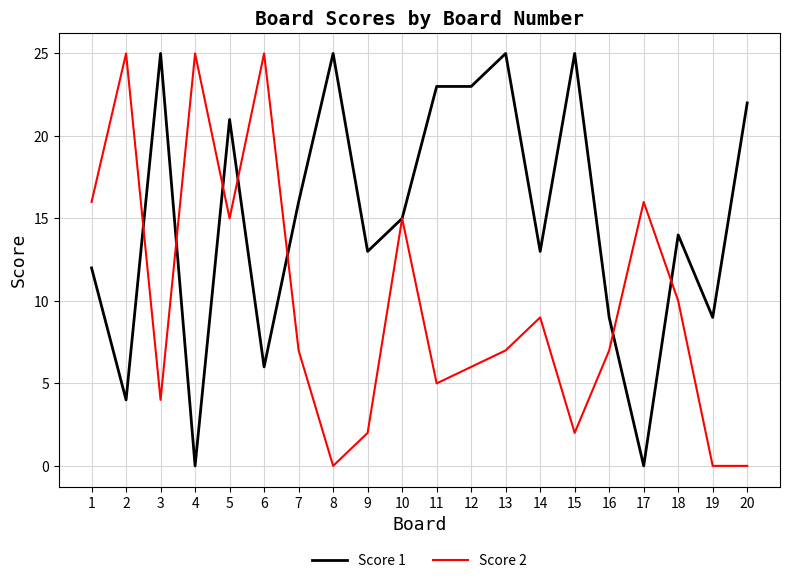

True or false: Score 1 has a value of 16 at 7.

True